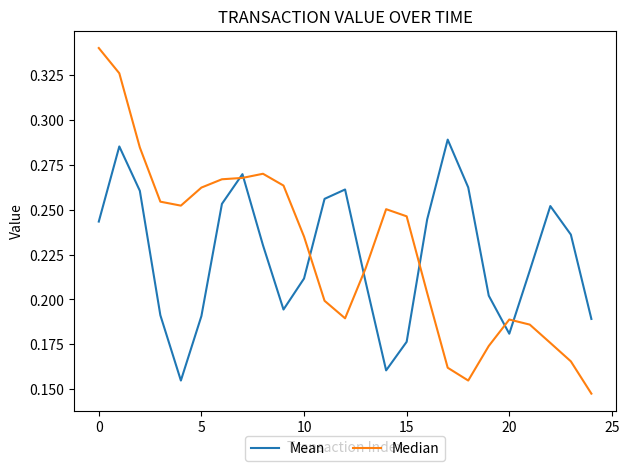

At how many categories does at least one series exceed 0?

25